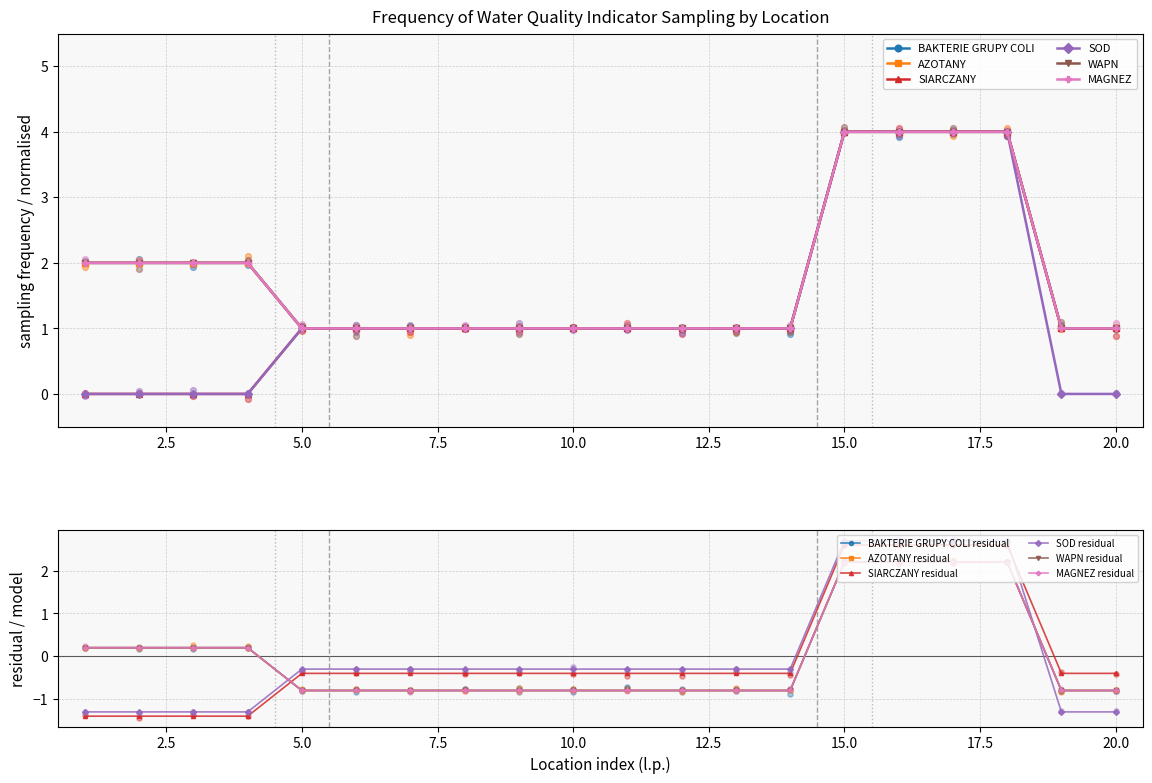

Which series contains the highest Y value?

BAKTERIE GRUPY COLI